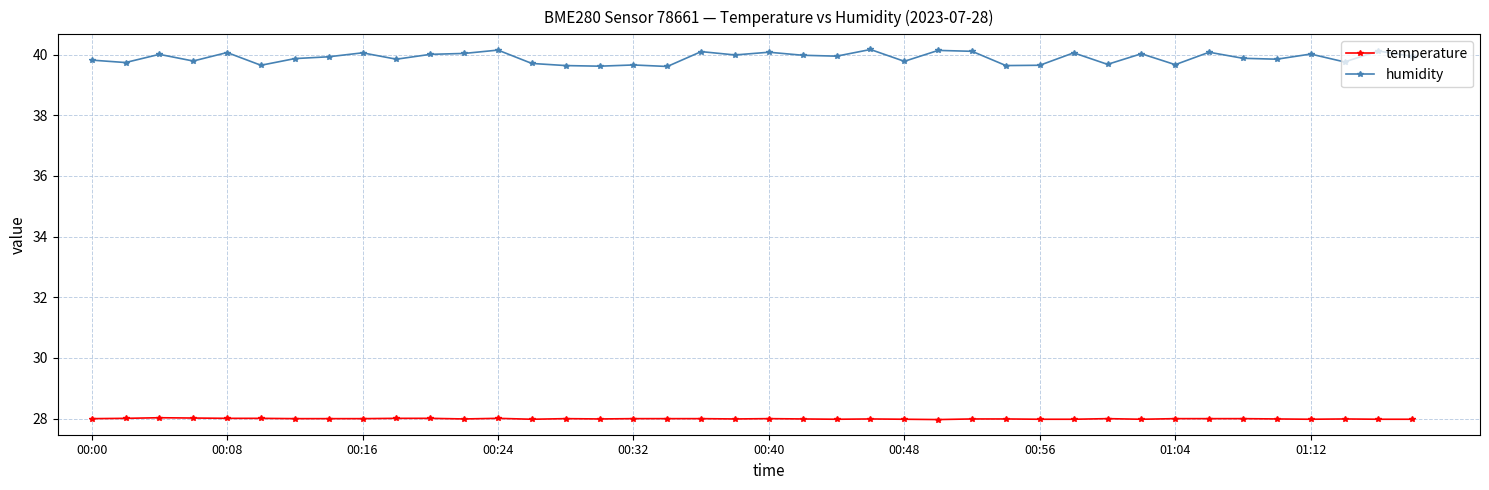

What is the average value of the temperature series?

28.0